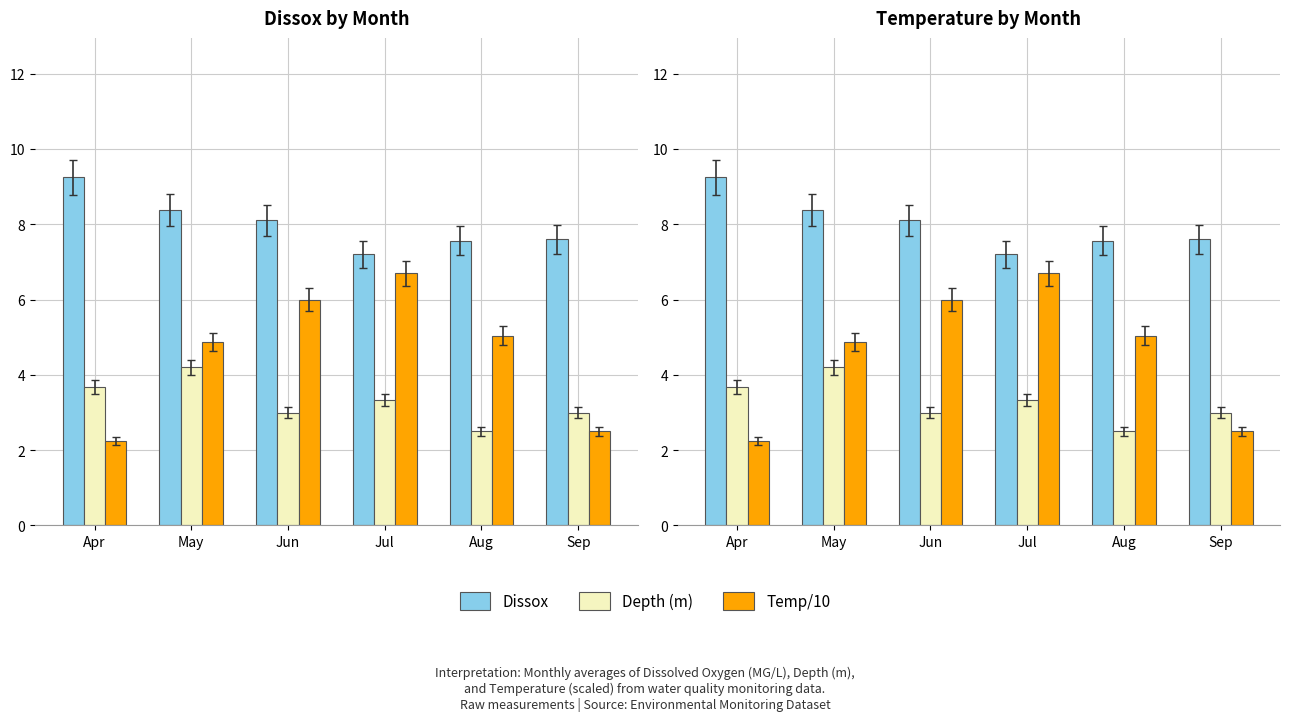

Is the value of Dissox at Sep greater than the value of Depth (m) at May?

Yes